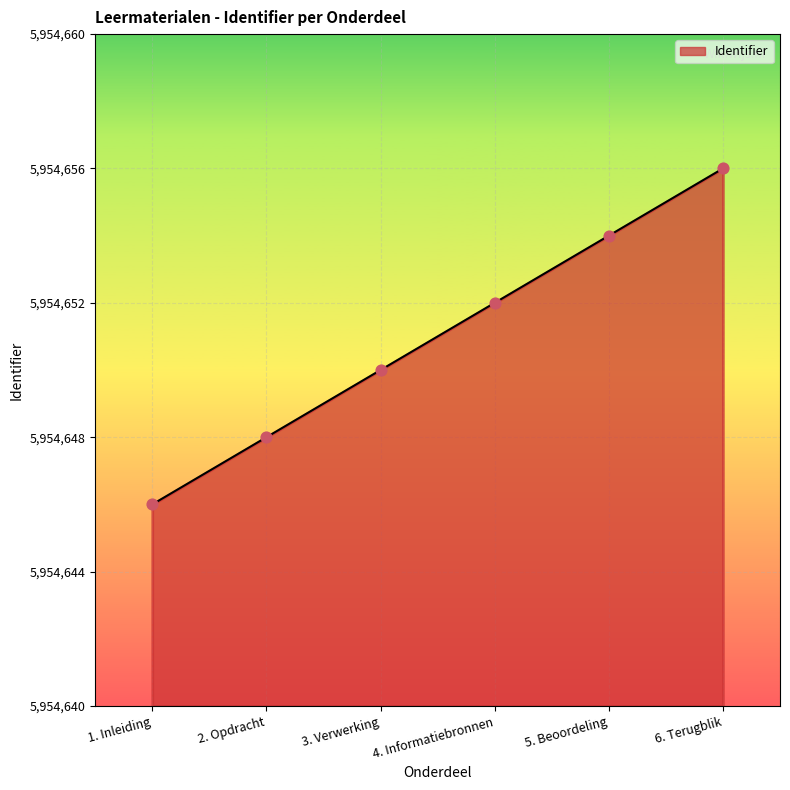

Which has a higher value, 1. Inleiding or 2. Opdracht?

2. Opdracht